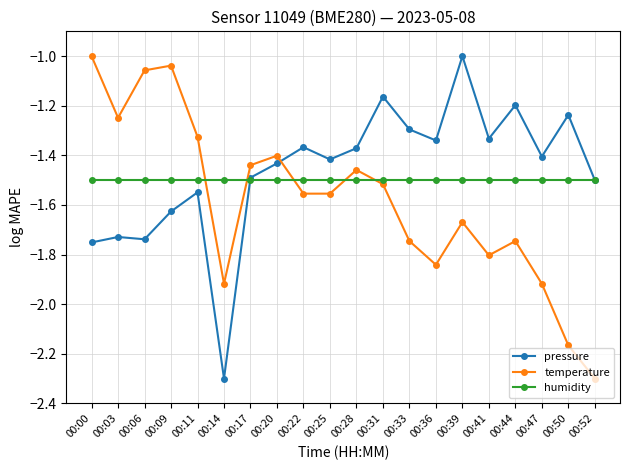

Between 00:11 and 00:41, which series saw the biggest shift?

temperature